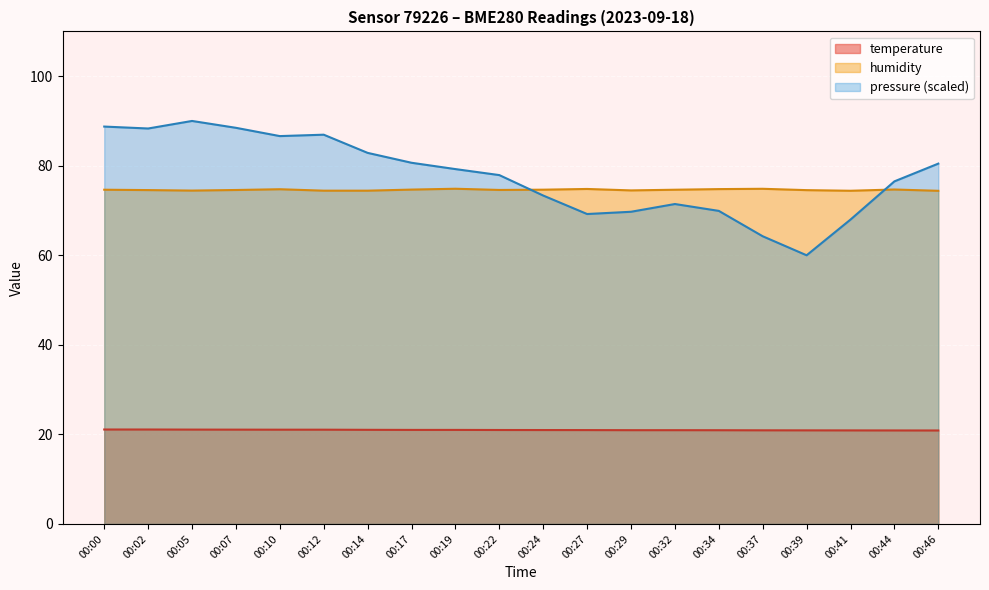

Rank the categories by humidity value from highest to lowest.

00:19, 00:37, 00:27, 00:34, 00:10, 00:44, 00:17, 00:24, 00:00, 00:32, 00:22, 00:07, 00:02, 00:39, 00:29, 00:05, 00:12, 00:14, 00:41, 00:46